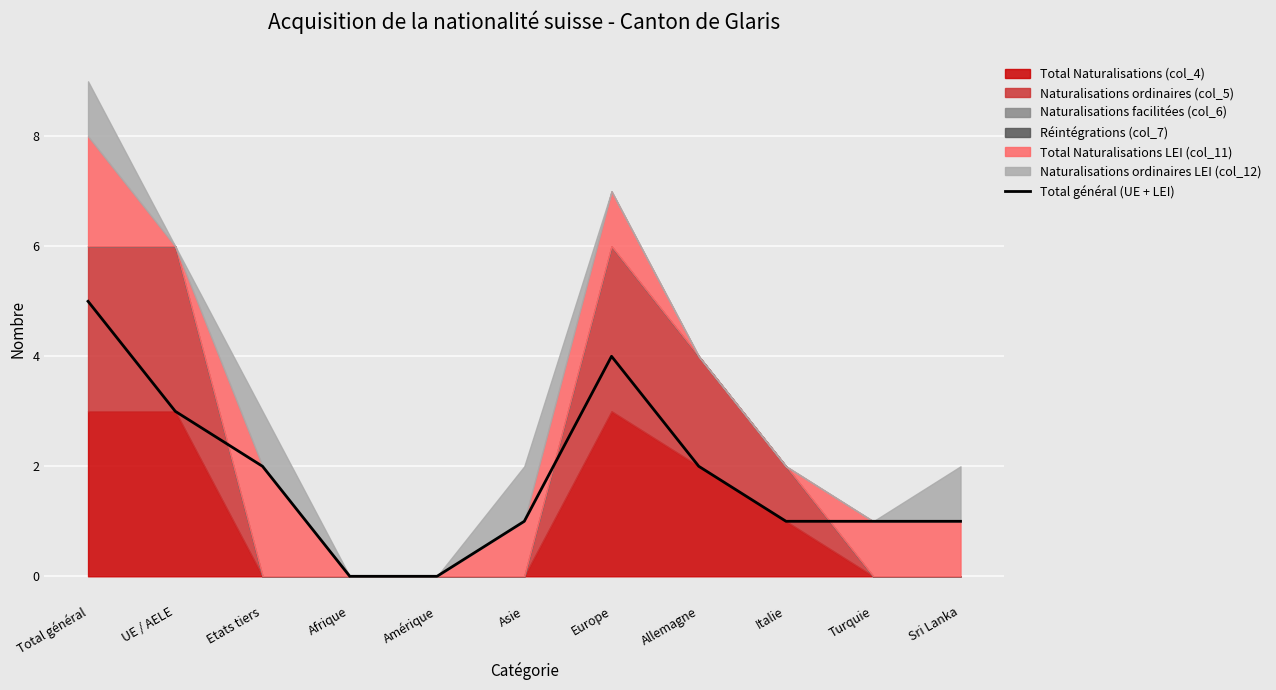

Reading left to right, list all the values displayed in this chart.

Total général=5	UE / AELE=3	Etats tiers=2	Afrique=0	Amérique=0	Asie=1	Europe=4	Allemagne=2	Italie=1	Turquie=1	Sri Lanka=1